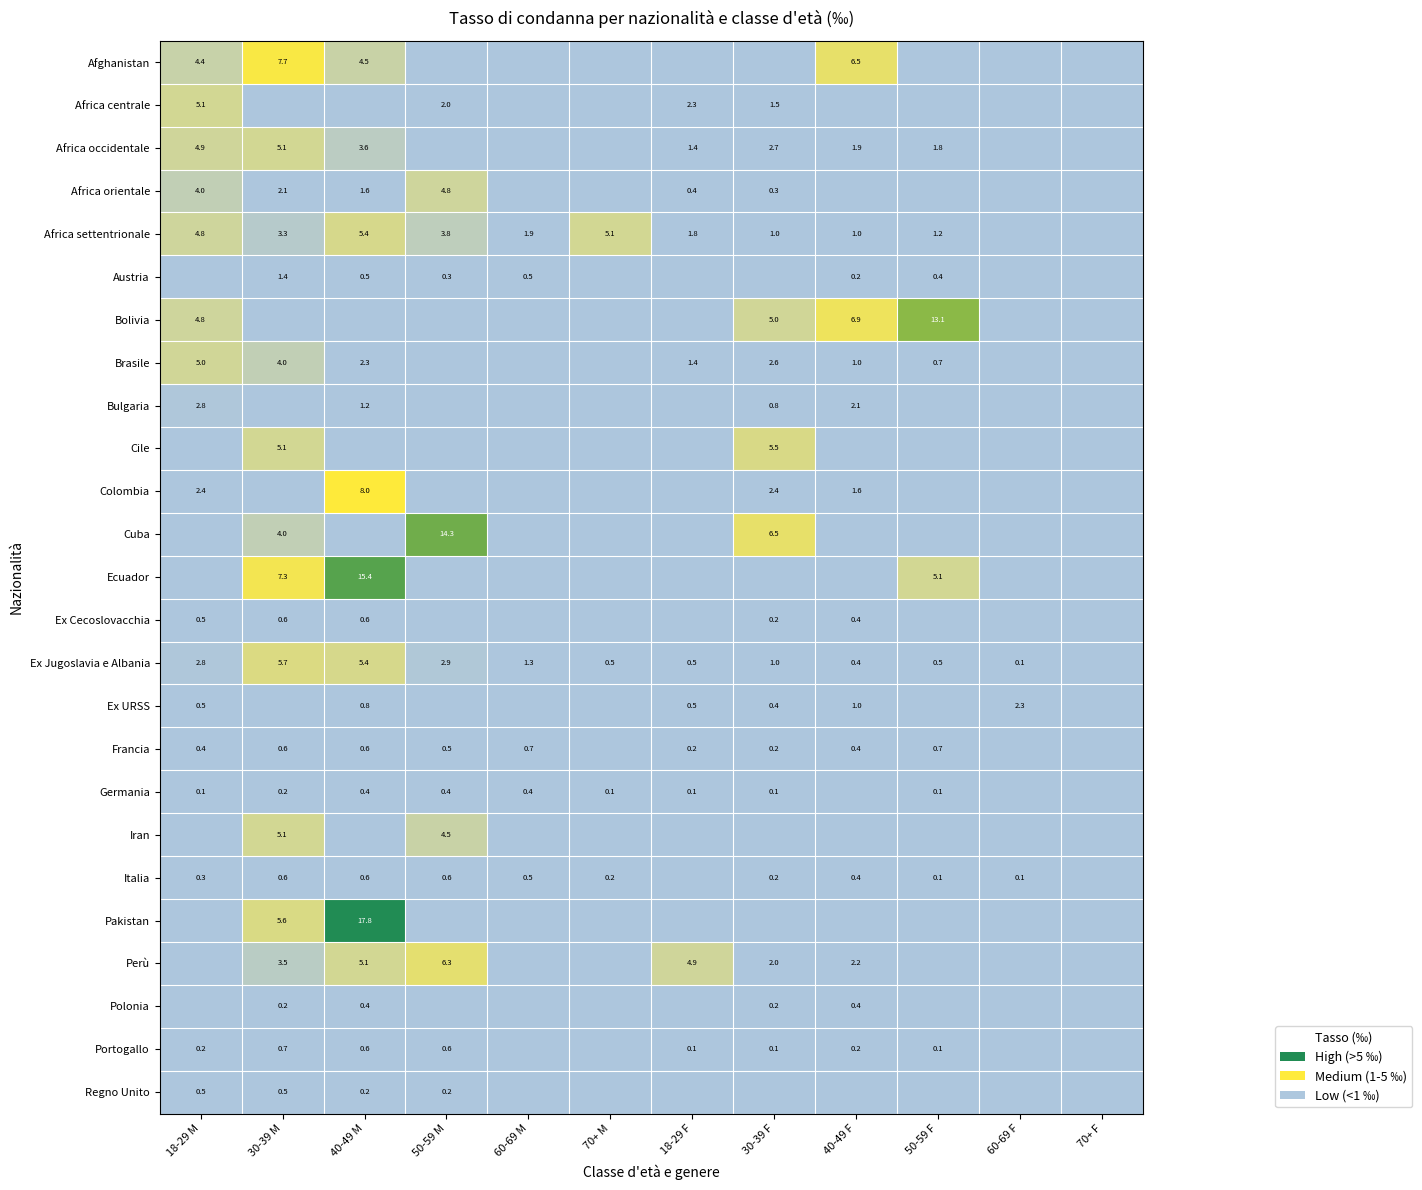

The value of Italia at 30-39 F is 0.2. True or false?

True